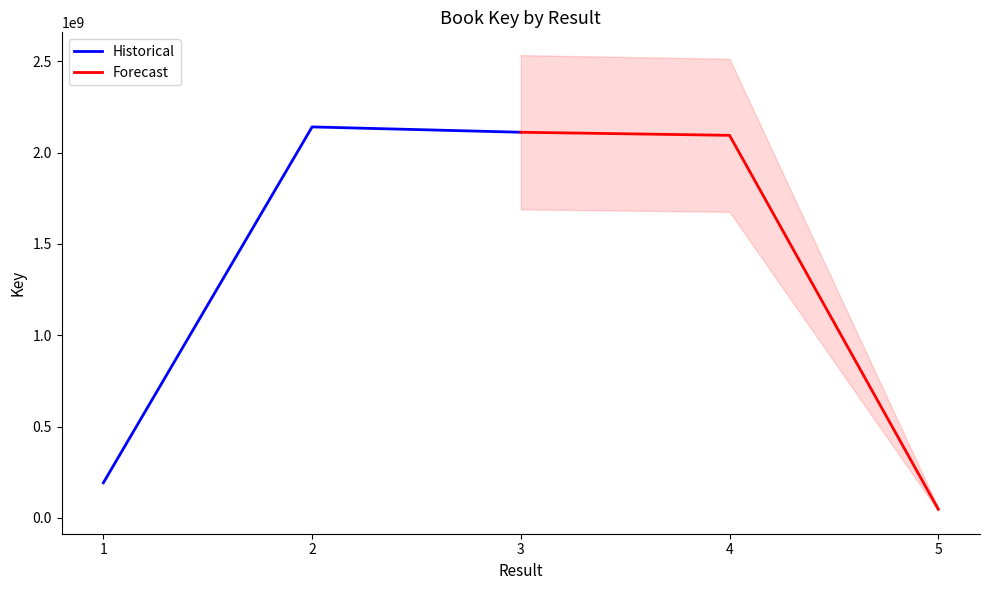

True or false: Forecast has a value of 47516034 at 5.

True